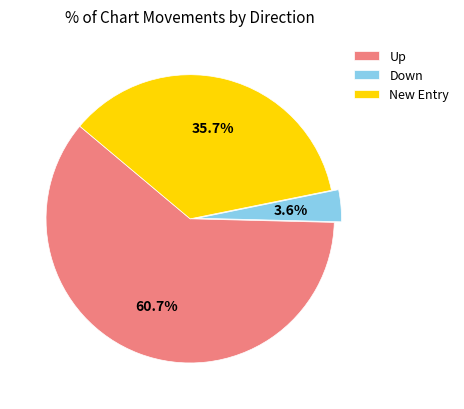

Which slice is the smallest?

Down